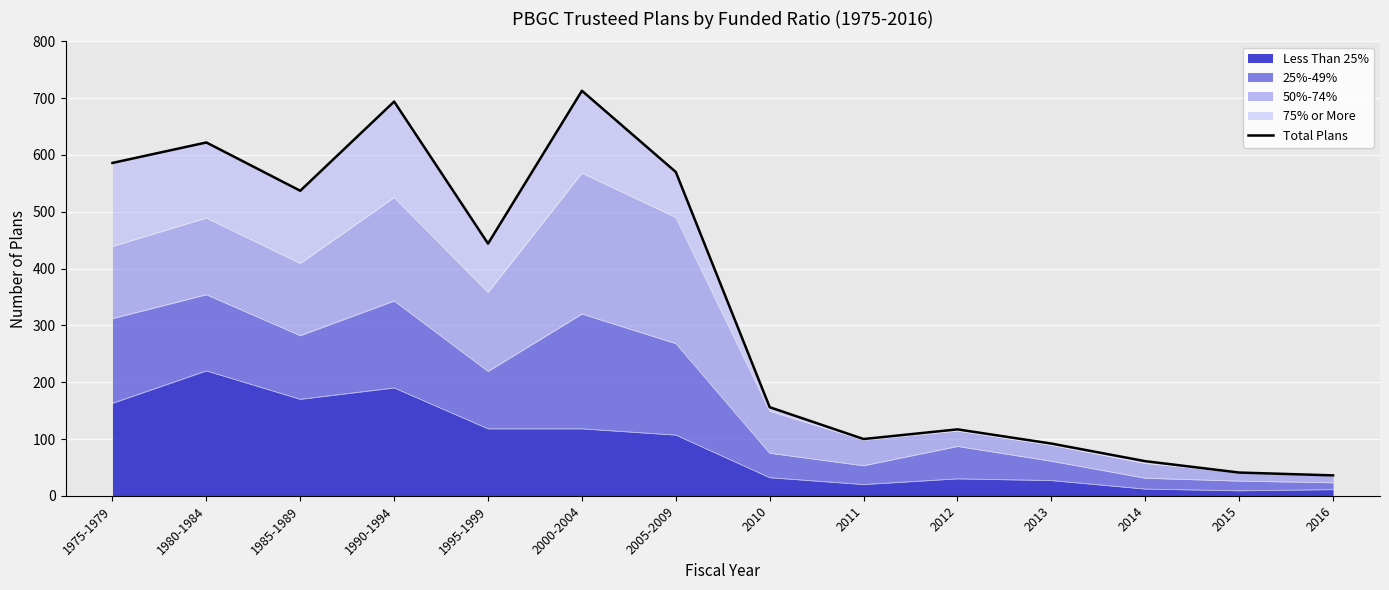

The value of Less Than 25% at 2000-2004 is 56. True or false?

False